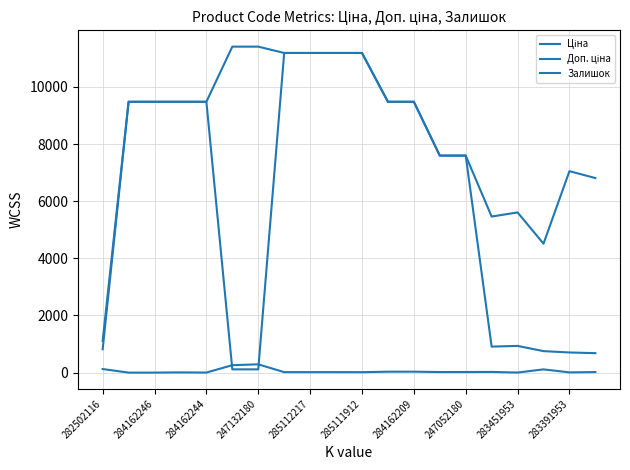

How many lines are shown in the chart?

3